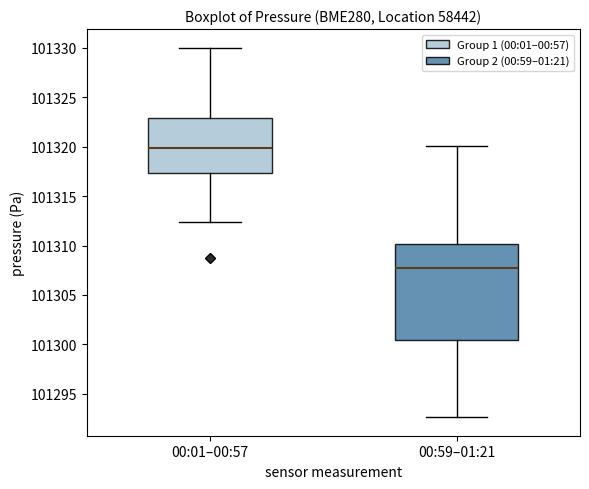

Which box has the highest median line?

00:01–00:57